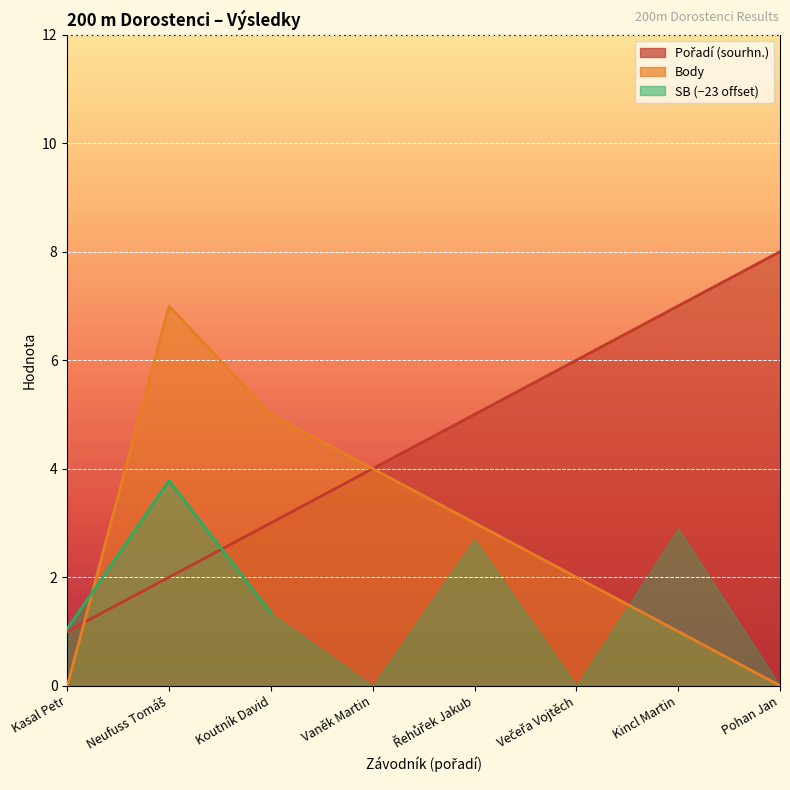

Between Pohan Jan and Koutník David, which is larger?

Pohan Jan